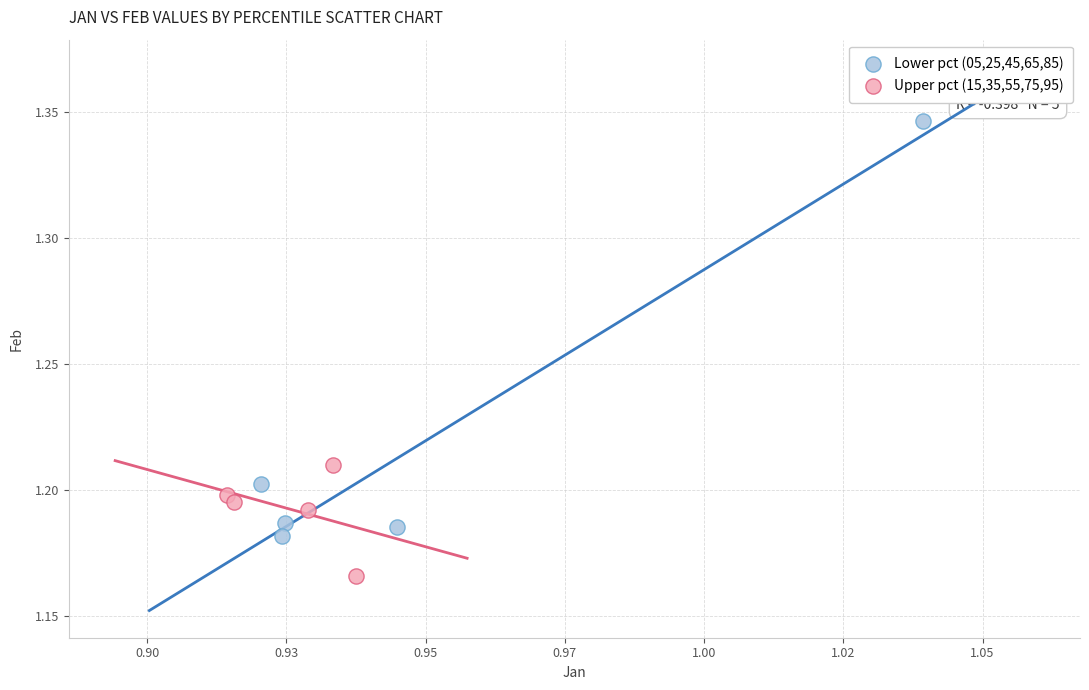

Which series contains the lowest Y value?

Upper pct (15,35,55,75,95)